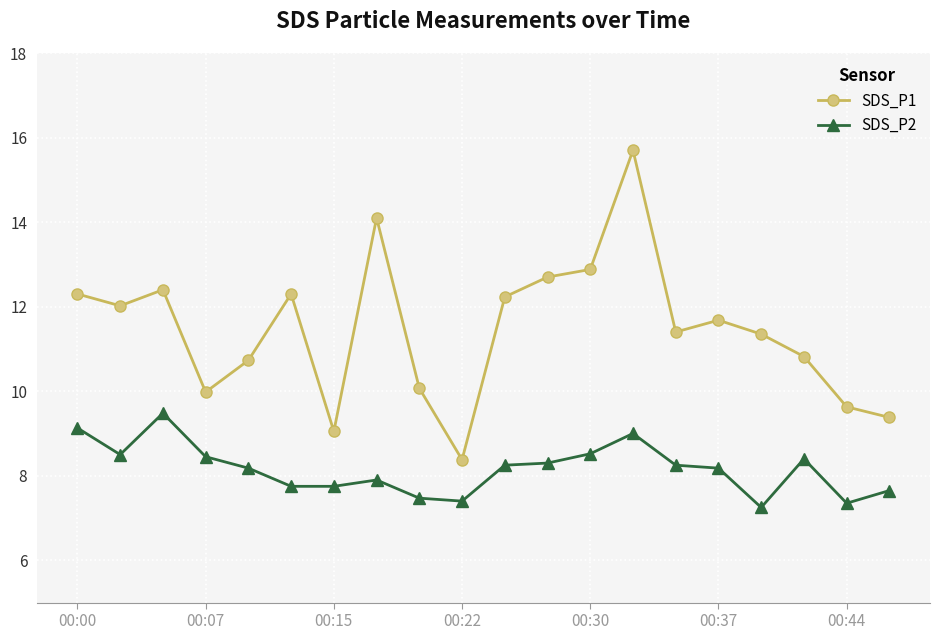

What is the difference between the maximum and minimum values in the SDS_P2 series?

2.2